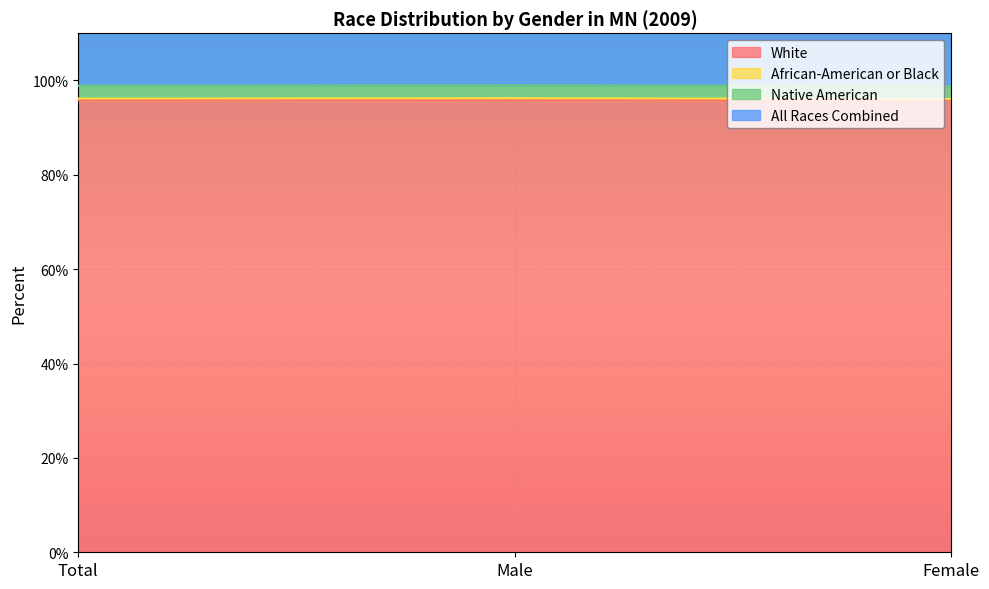

Which has a higher value, Male or Total?

Male